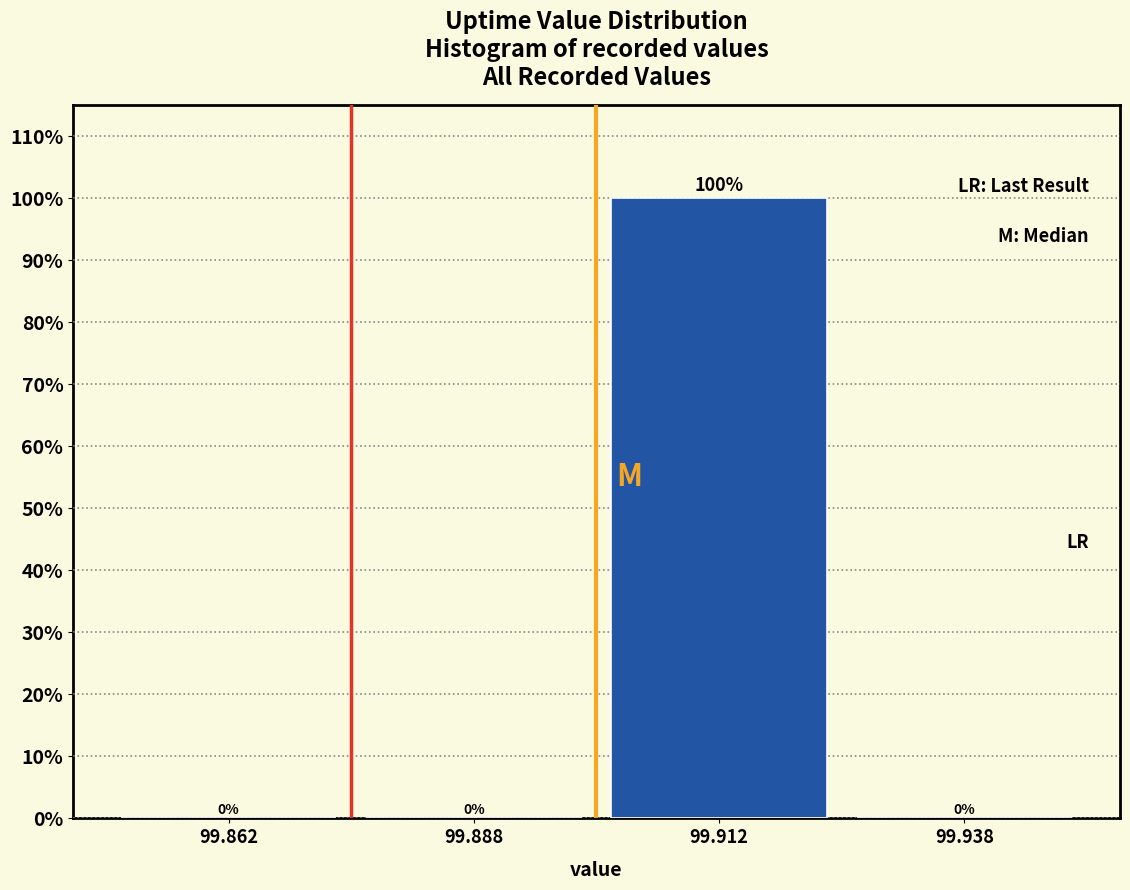

Reading left to right, list all the values displayed in this chart.

99.862=0	99.888=0	99.912=100	99.938=0